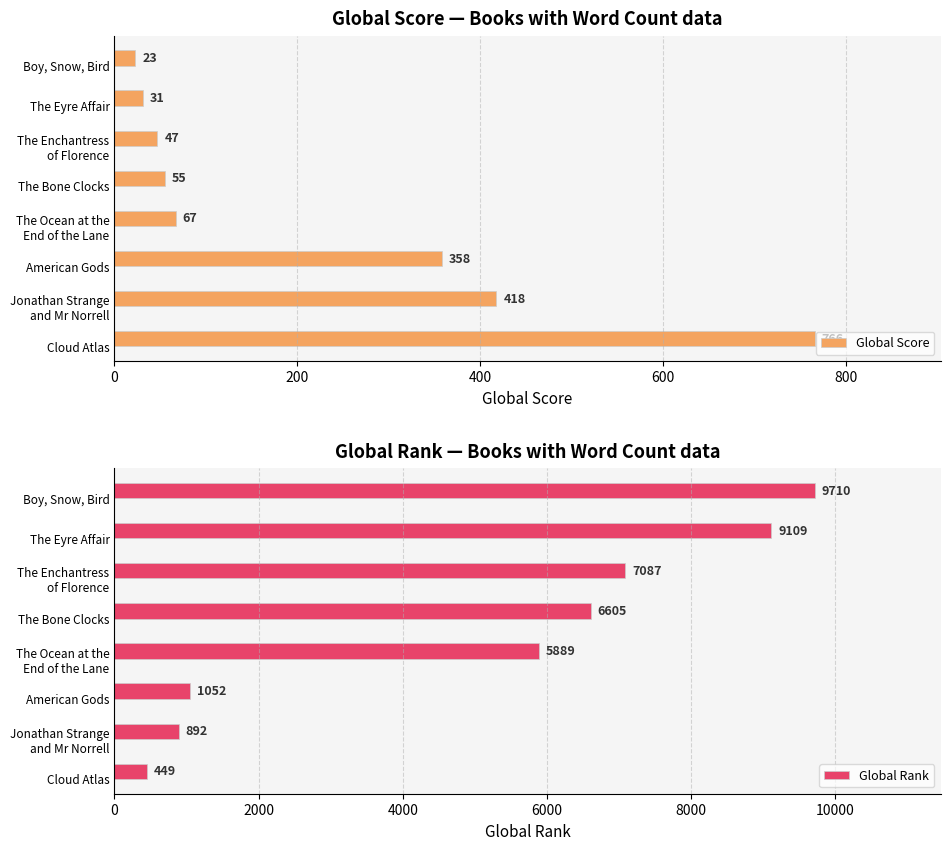

At which label does Global Rank reach its peak?

Boy, Snow, Bird